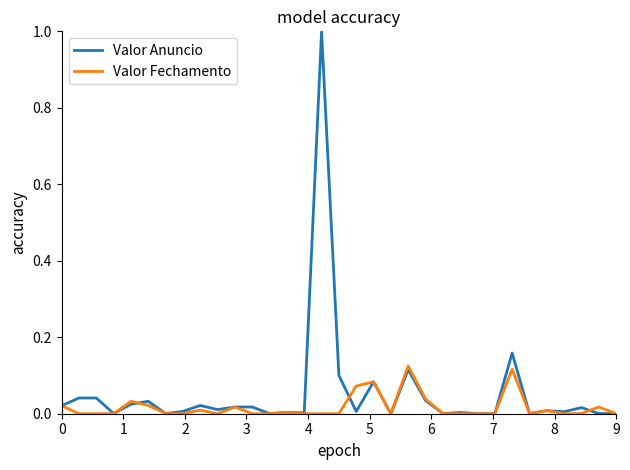

What is the maximum value for Valor Anuncio?

1.0